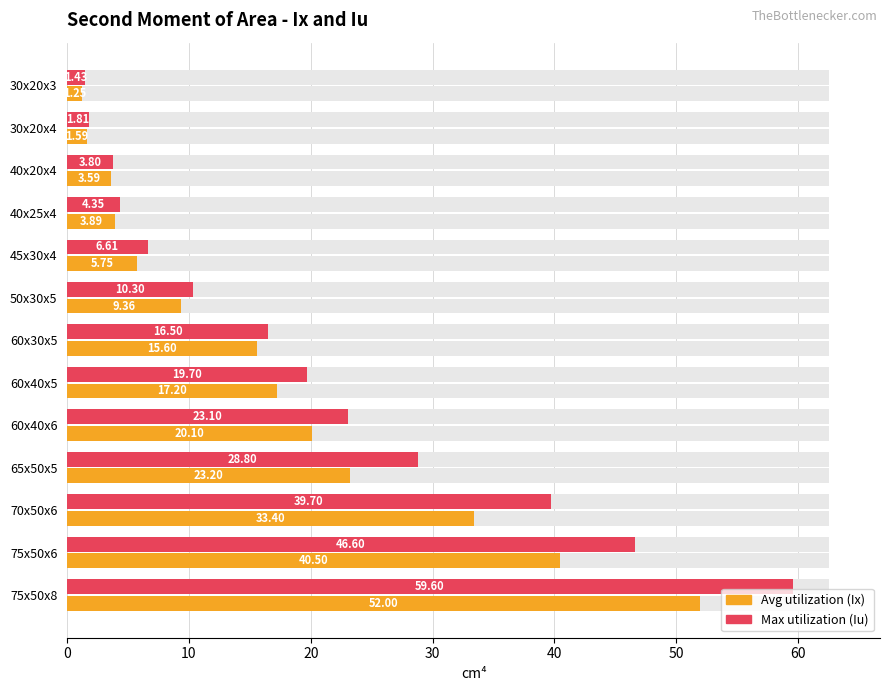

How many groups of bars are there?

13